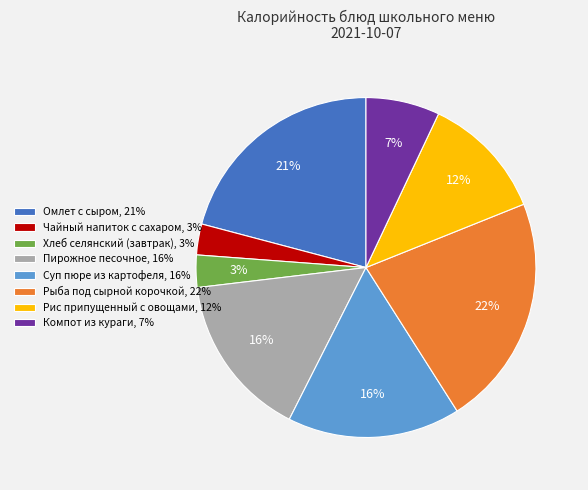

Is there a majority slice in this chart?

No